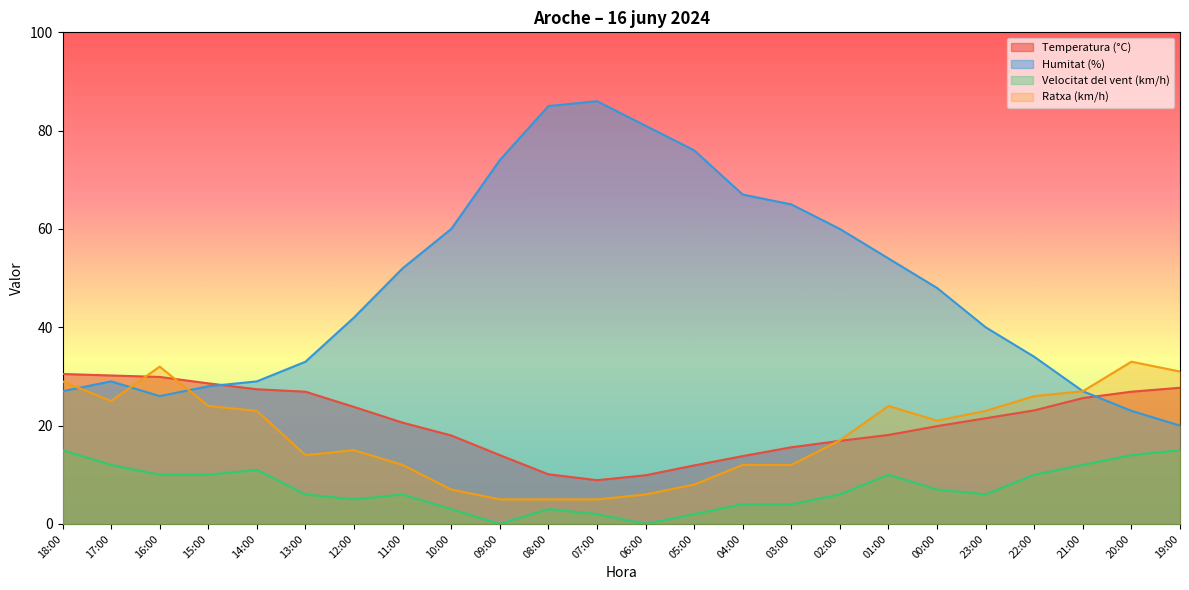

List the series in order of their peak value, lowest first.

Velocitat del vent (km/h), Temperatura (°C), Ratxa (km/h), Humitat (%)